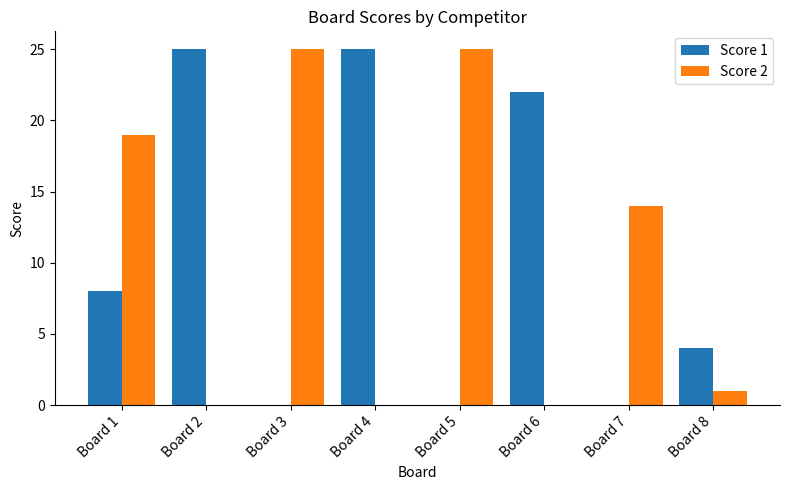

How many categories are shown in the chart?

8